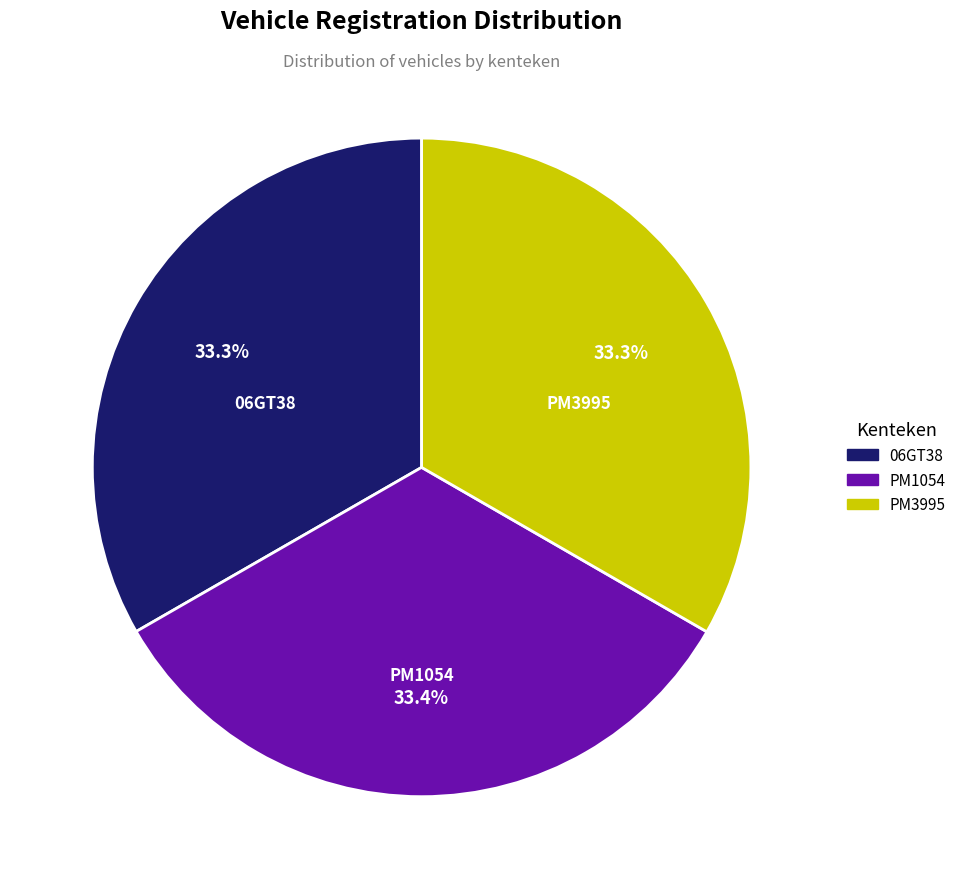

How many slices are in this pie chart?

3